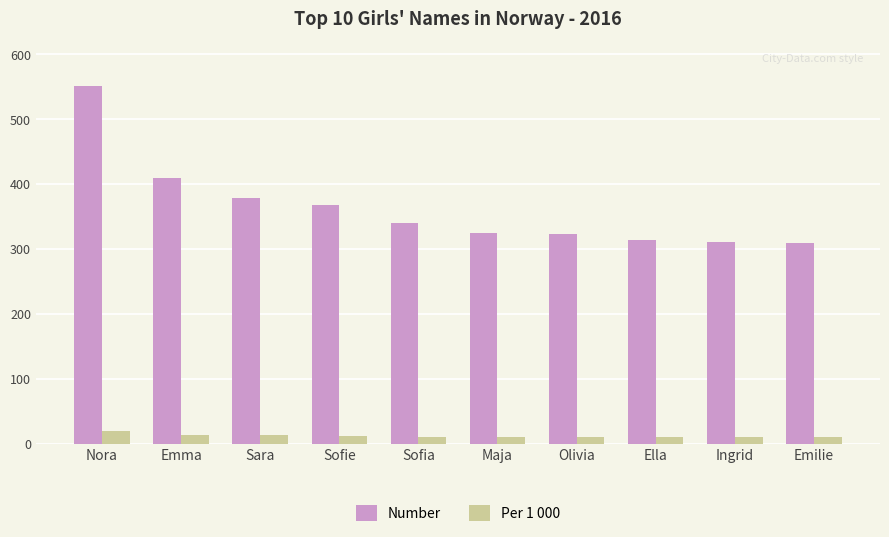

What is the spread (max minus min) of values at Nora?

532